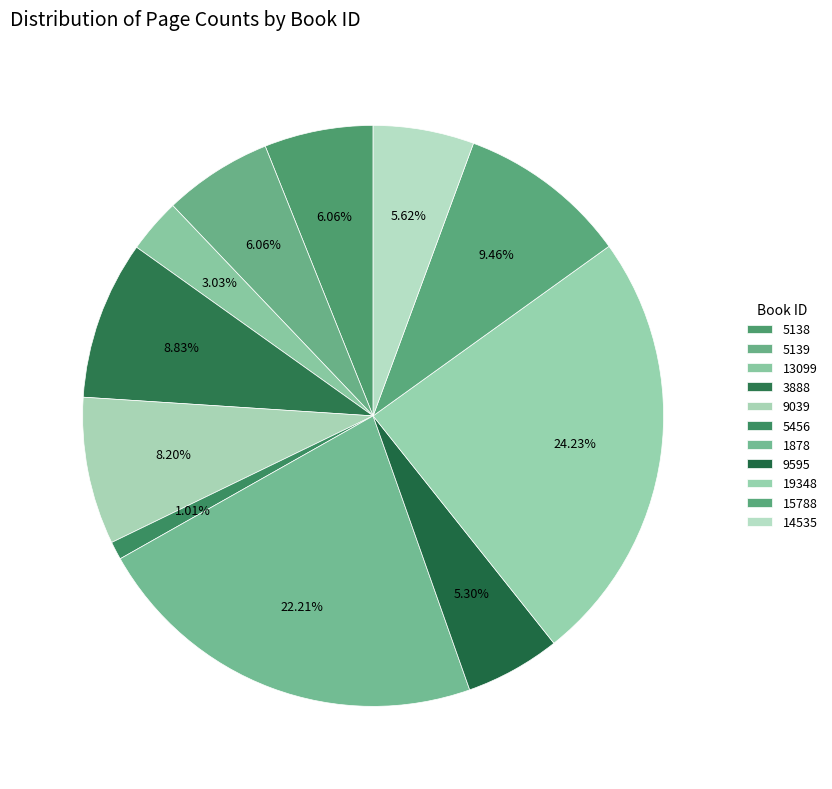

How many slices are in this pie chart?

11